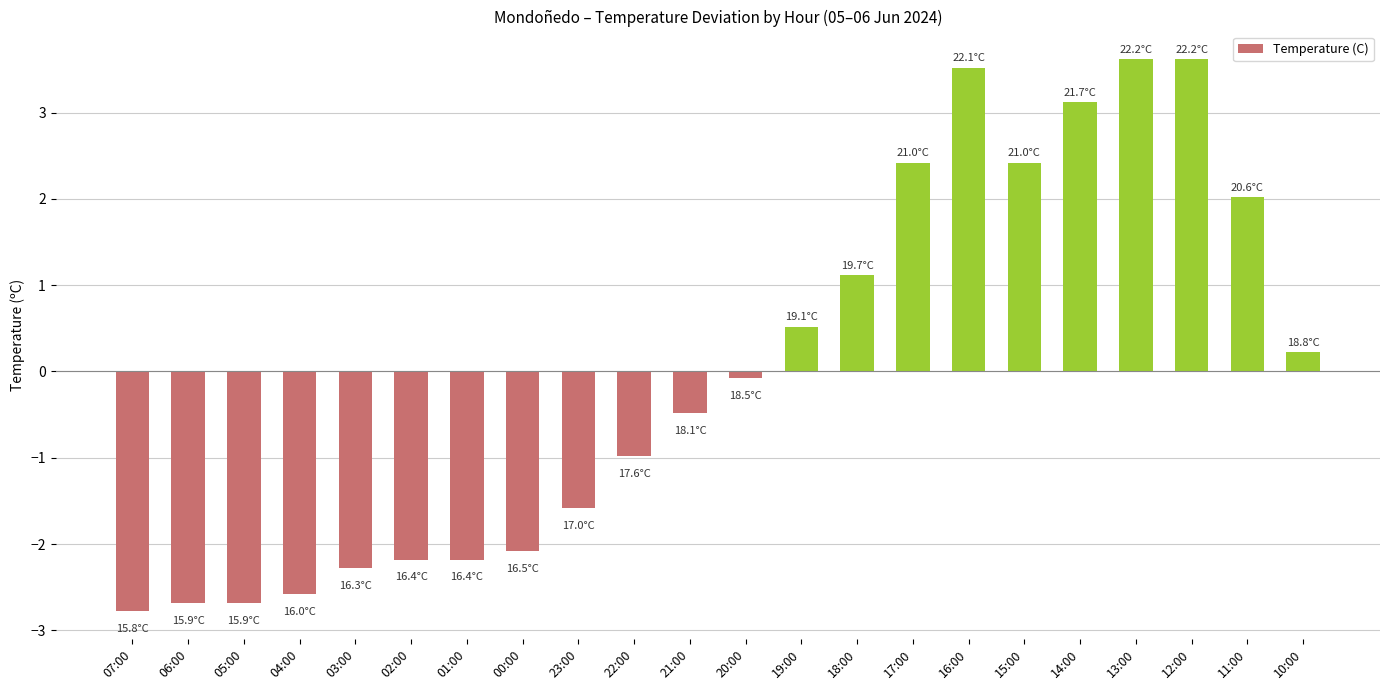

Between 16:00 and 00:00, which is larger?

16:00